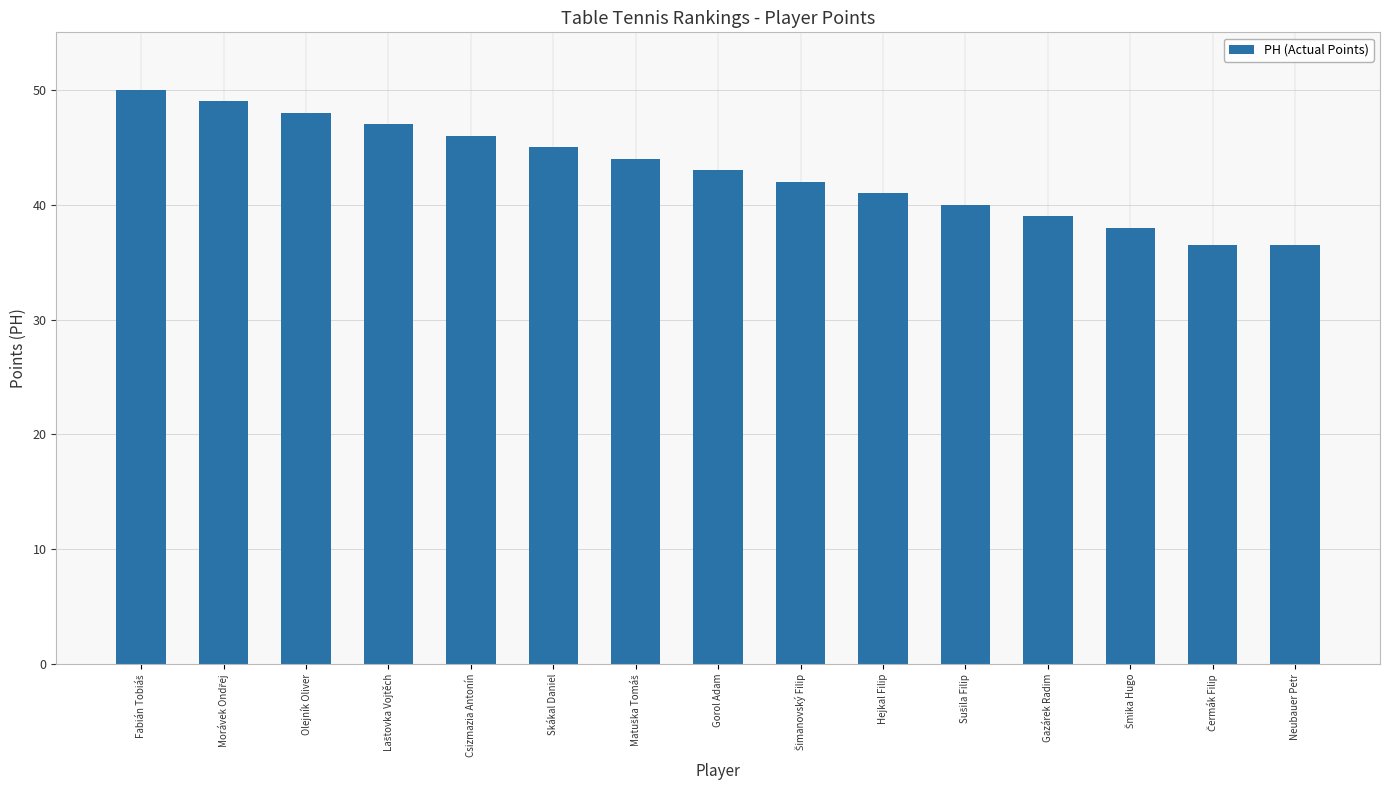

Count the number of data series in this chart.

1